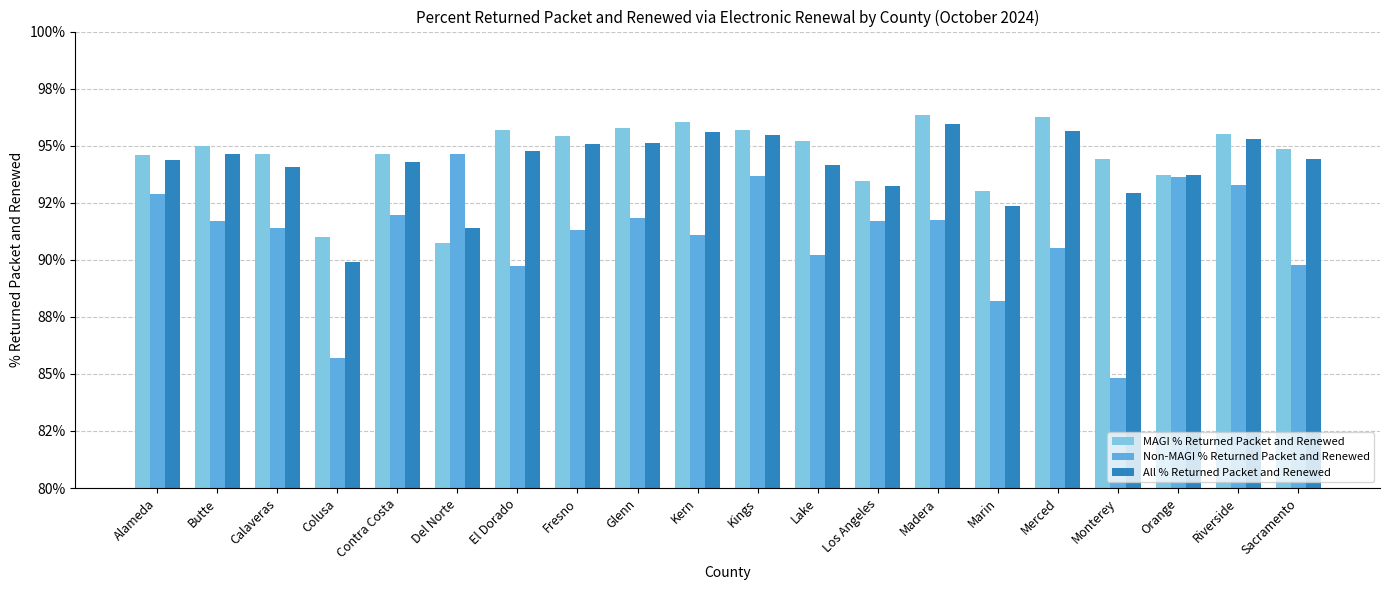

What are all the series names shown in the legend?

MAGI % Returned Packet and Renewed, Non-MAGI % Returned Packet and Renewed, All % Returned Packet and Renewed